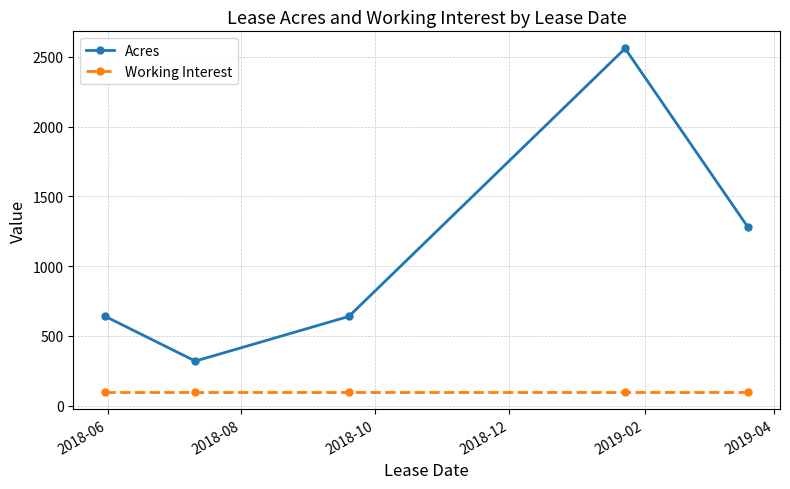

At how many categories does at least one series exceed 2460?

1